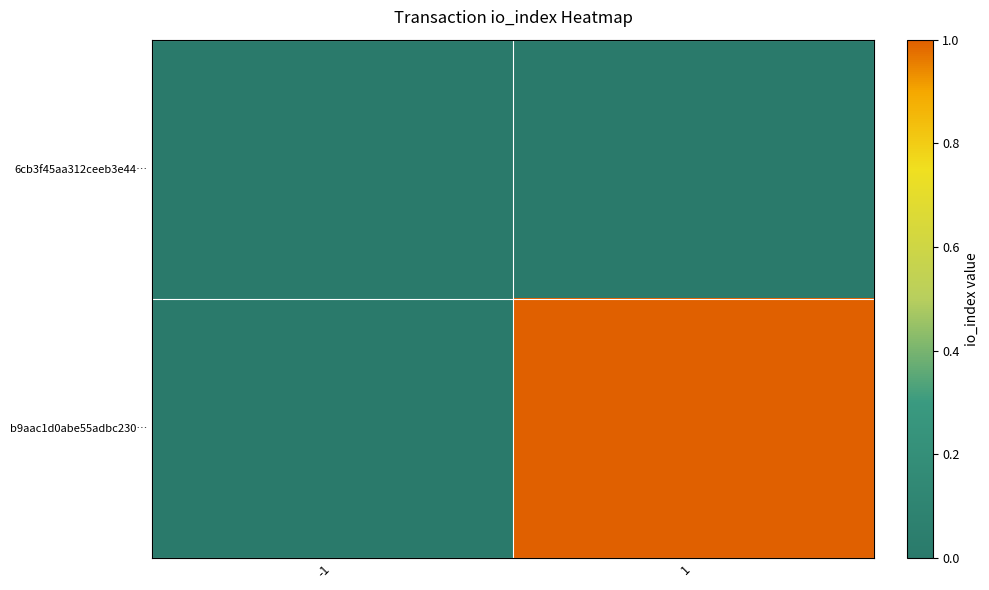

Which series changed the most between -1 and 1?

b9aac1d0abe55adbc230…